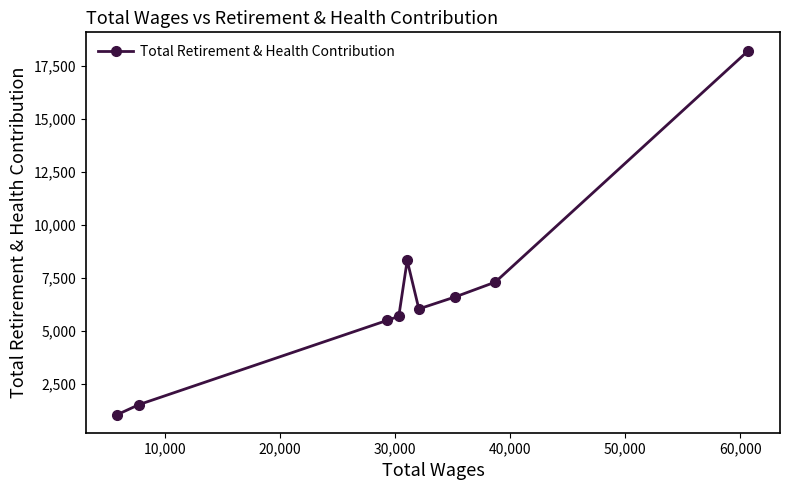

What is the value of the 8th point from the left?

7307